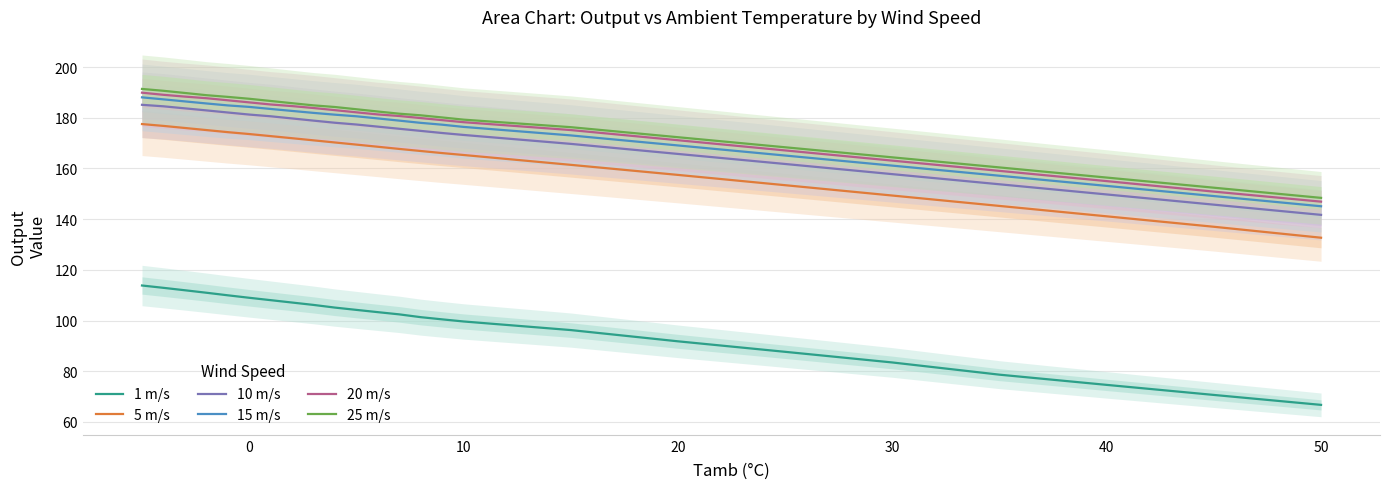

True or false: 5 m/s and 10 m/s intersect in this chart.

False